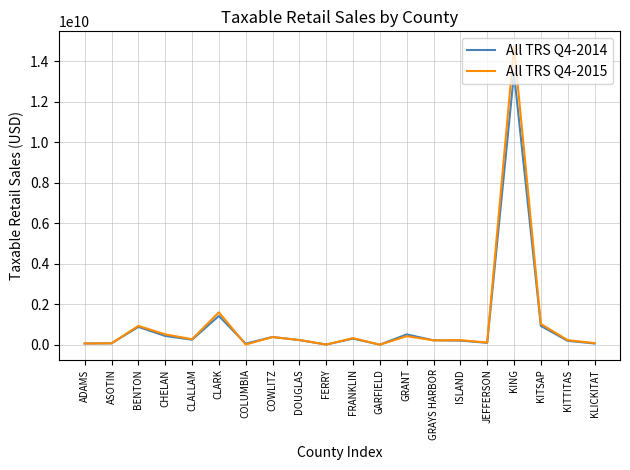

Which series has the largest range (max minus min)?

All TRS Q4-2015